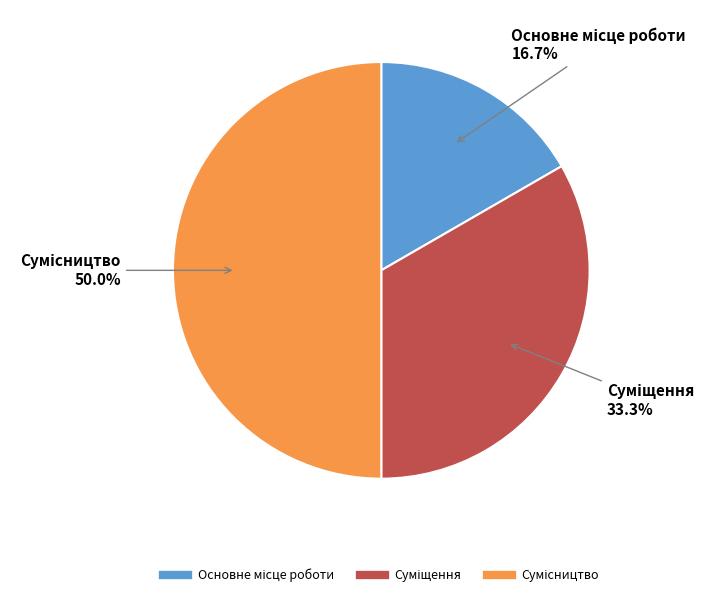

How many segments does this pie chart have?

3